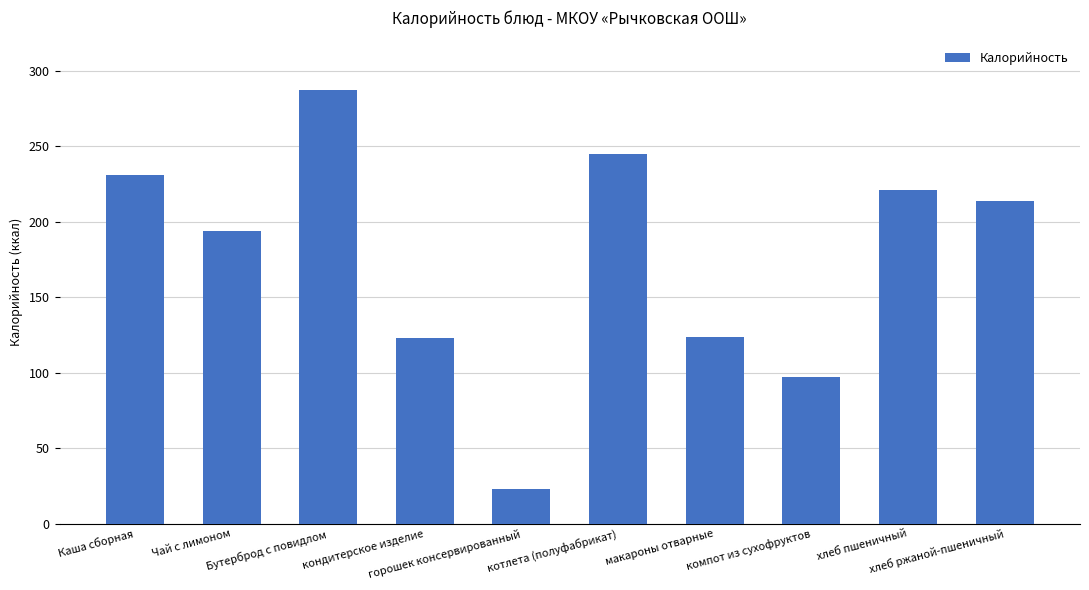

How many data points are less than 214?

5